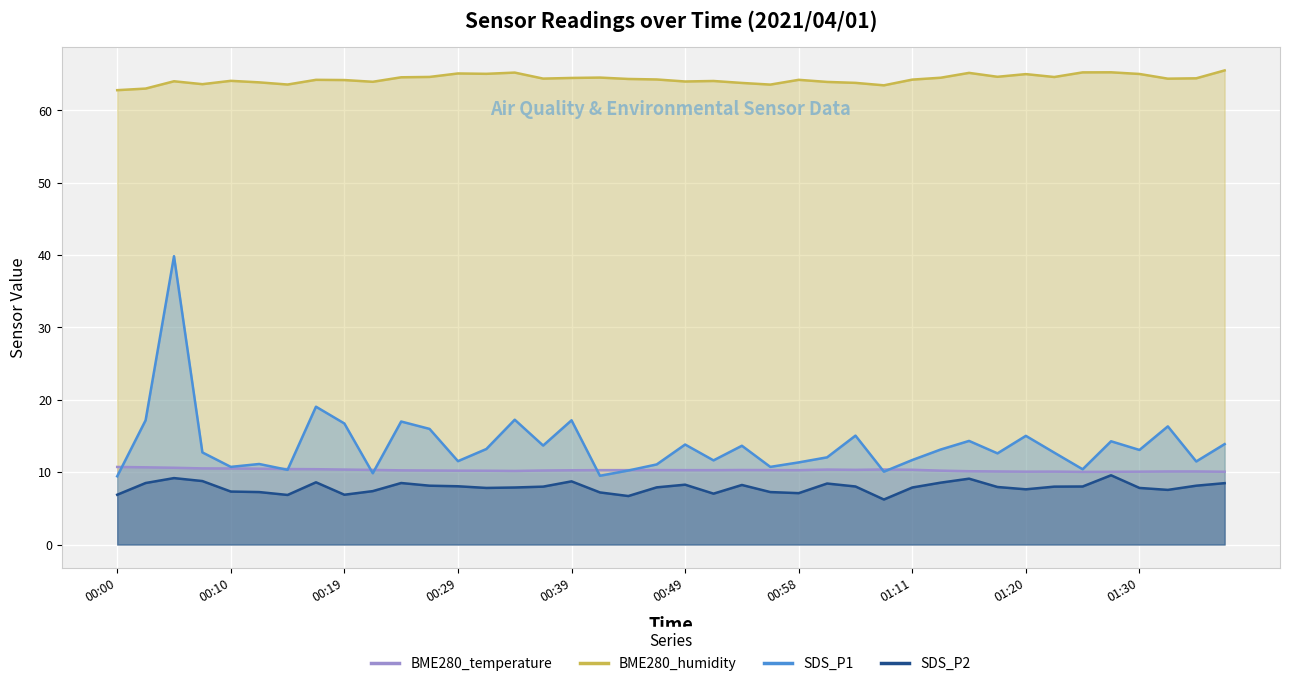

Reading left to right, what are all the values shown in this chart?

BME280_temperature: 10.7	10.7	10.6	10.5	10.5	10.5	10.4	10.4	10.4	10.3	10.2	10.2	10.2	10.2	10.2	10.2	10.3	10.3	10.3	10.3	10.3	10.3	10.3	10.3	10.3	10.4	10.3	10.4	10.3	10.2	10.1	10.1	10.1	10.1	10.0	10.1	10.1	10.1	10.1	10.1
BME280_humidity: 62.8	63.0	64.0	63.6	64.1	63.9	63.6	64.2	64.2	64.0	64.6	64.6	65.1	65.1	65.2	64.4	64.5	64.5	64.3	64.3	64.0	64.1	63.8	63.6	64.2	63.9	63.8	63.5	64.3	64.5	65.2	64.7	65.0	64.6	65.3	65.3	65.0	64.4	64.4	65.5
SDS_P1: 9.4	17.2	39.9	12.7	10.7	11.1	10.3	19.1	16.7	9.8	17.0	16.0	11.5	13.2	17.2	13.7	17.2	9.5	10.2	11.1	13.8	11.6	13.7	10.7	11.3	12.1	15.1	10.1	11.7	13.1	14.3	12.6	15.0	12.7	10.4	14.3	13.1	16.3	11.5	13.9
SDS_P2: 6.9	8.5	9.2	8.8	7.3	7.2	6.8	8.6	6.9	7.4	8.5	8.1	8.1	7.8	7.9	8.0	8.7	7.2	6.7	7.9	8.3	7.0	8.2	7.2	7.1	8.4	8.0	6.2	7.9	8.6	9.1	8.0	7.6	8.0	8.0	9.6	7.8	7.5	8.1	8.5